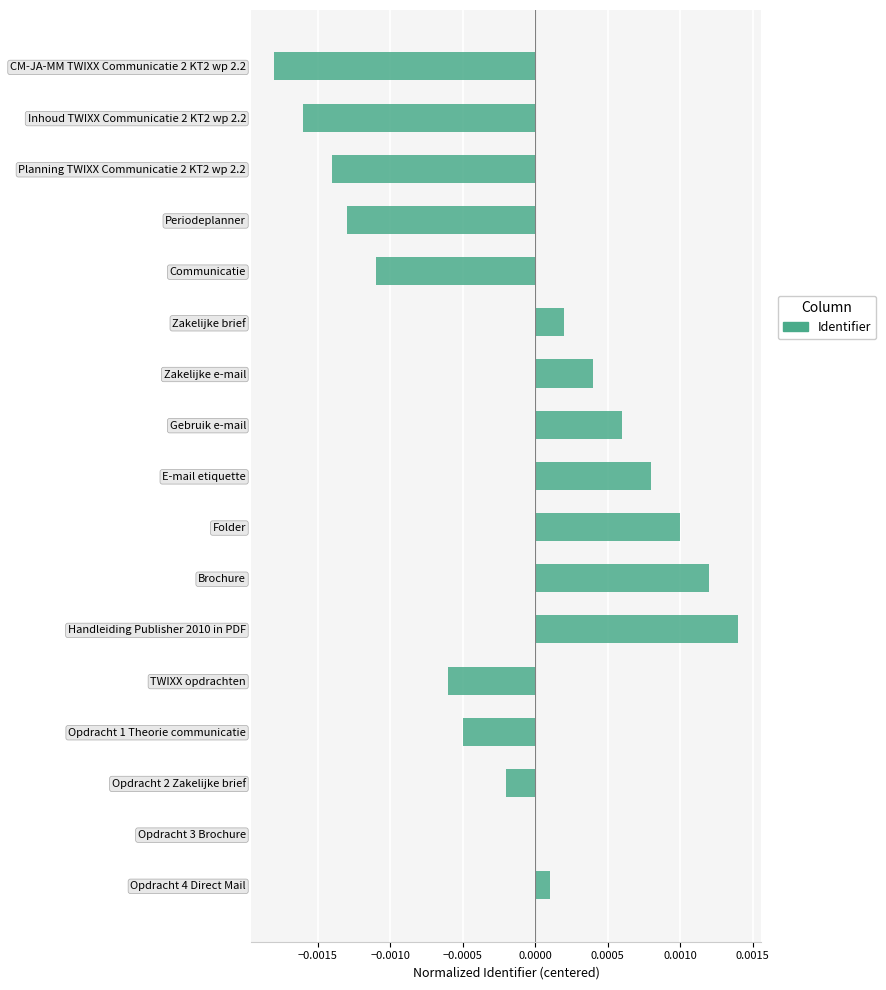

How many series are shown in this chart?

1